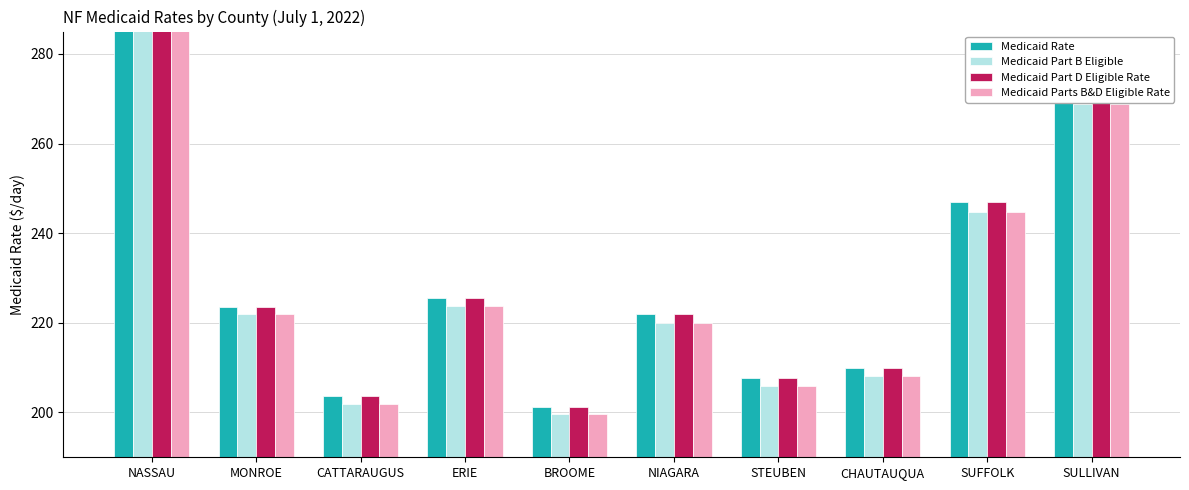

The value of Medicaid Rate at BROOME is 201.3. True or false?

True